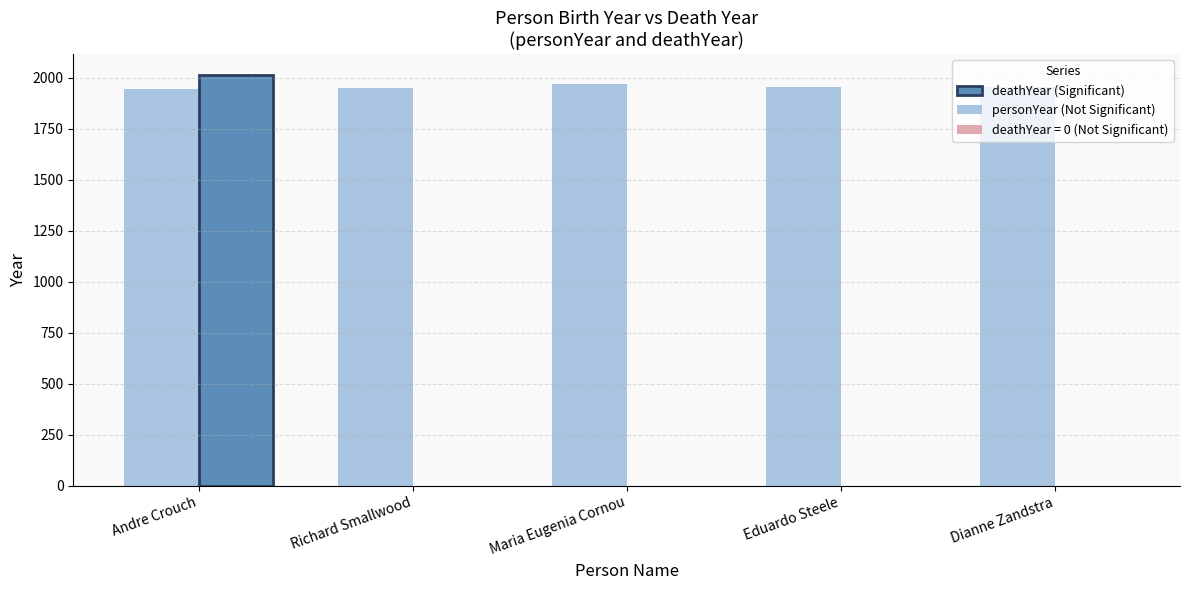

How many data points are less than 1952?

2